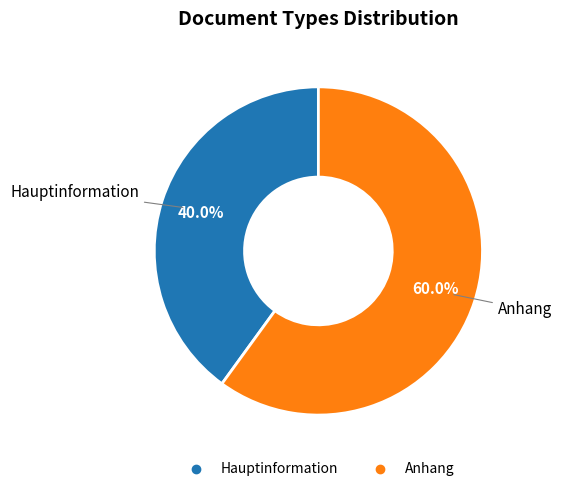

How many segments does this pie chart have?

2